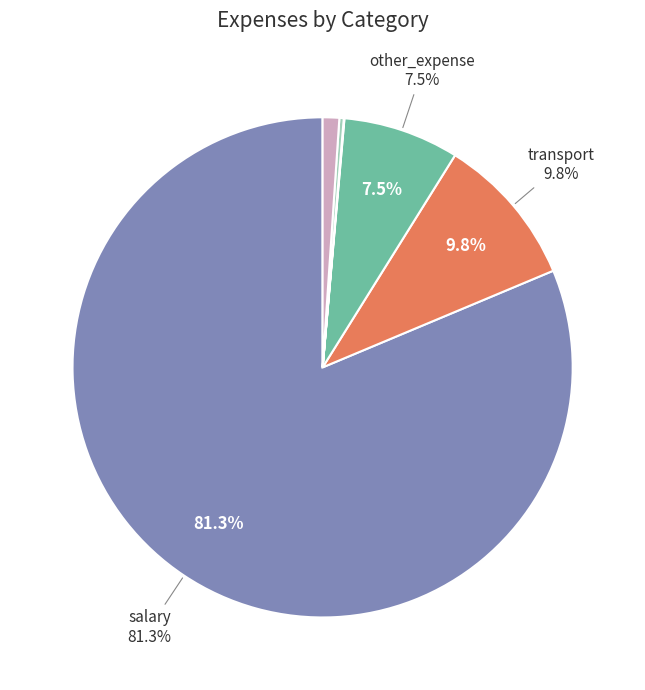

Is there any slice that represents more than half of the pie?

Yes